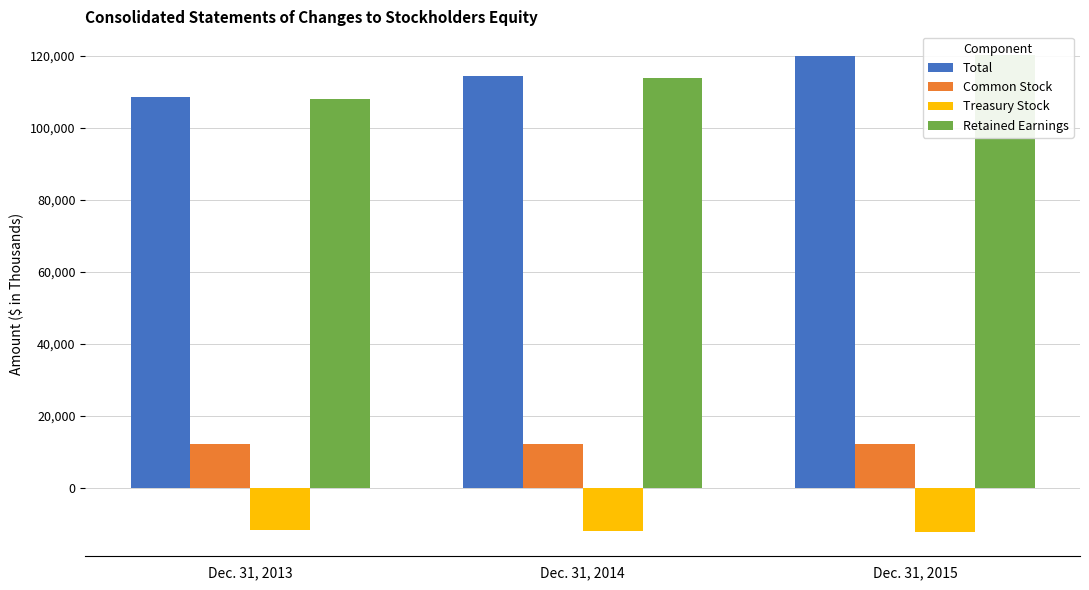

What is the sum of all Total values?

343207